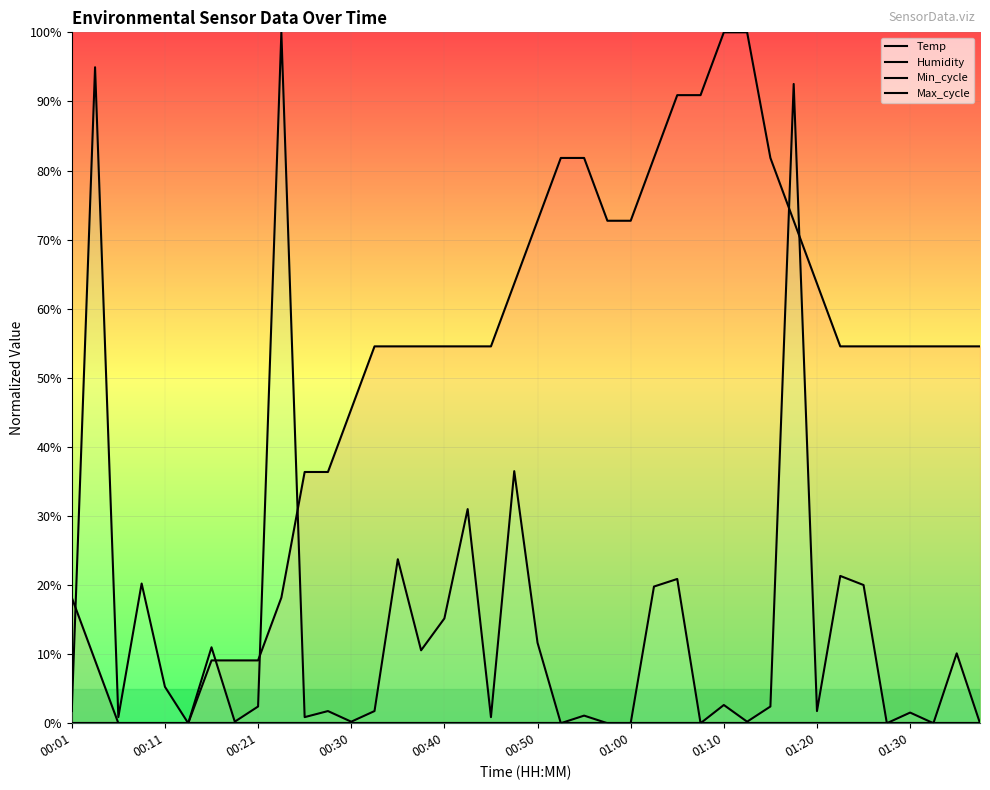

What position from the left is 00:50?

6